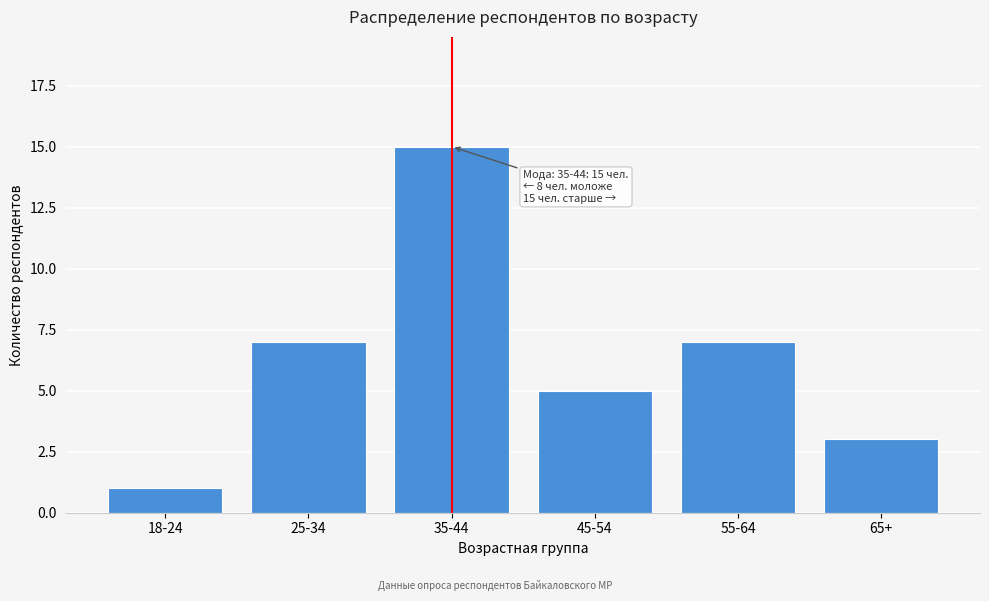

Reading left to right, transcribe all the data shown in this chart.

1	7	15	5	7	3